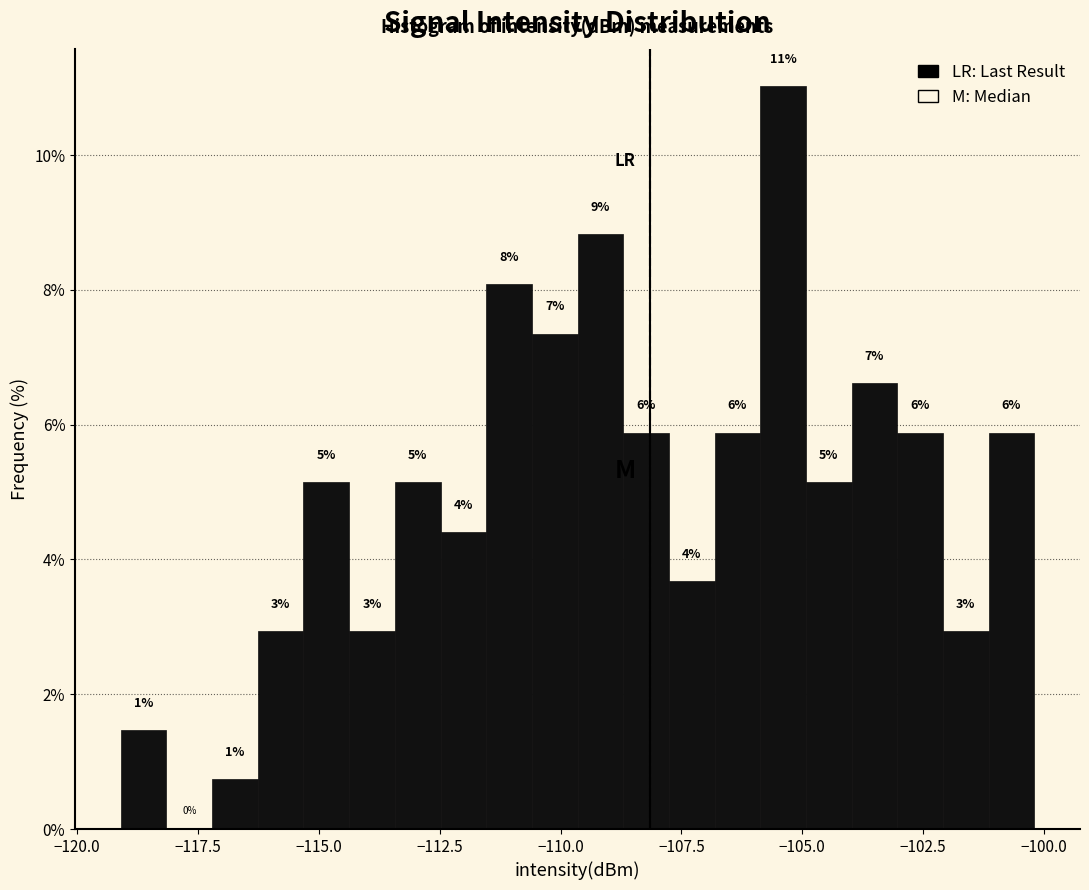

Read against the x-axis, roughly where is the centre of the tallest bar?

-105.5